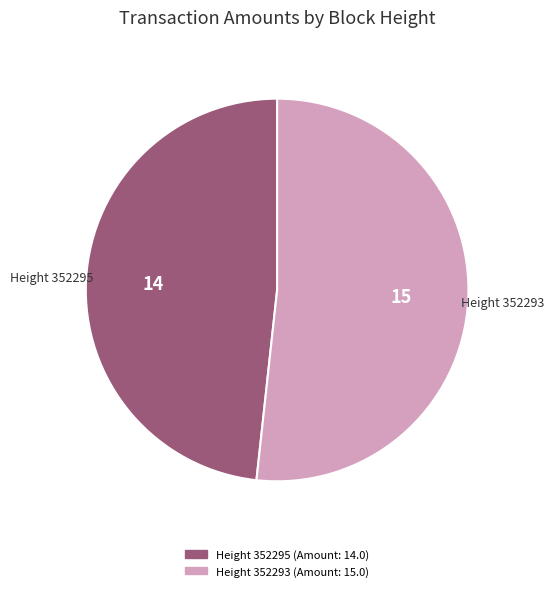

Does any single category account for the majority?

Yes